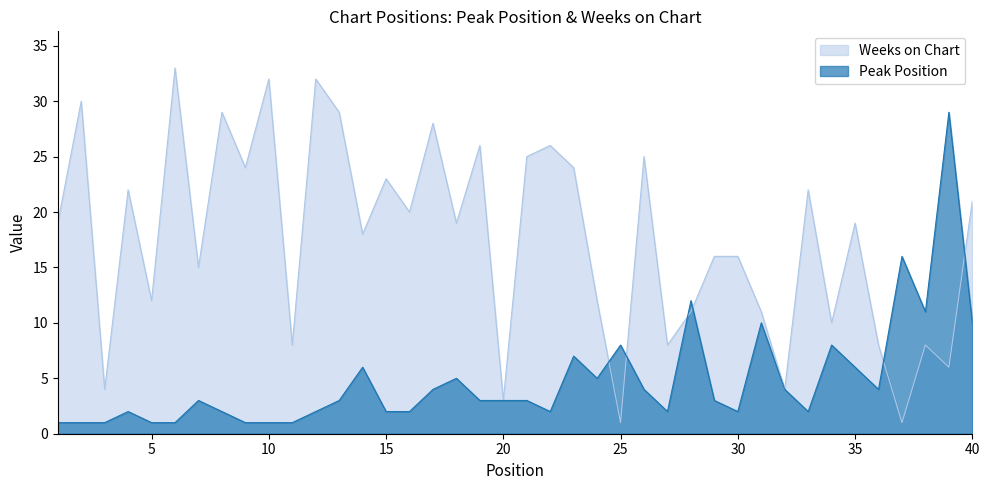

True or false: Peak Position has a value of 10 at 34.

False